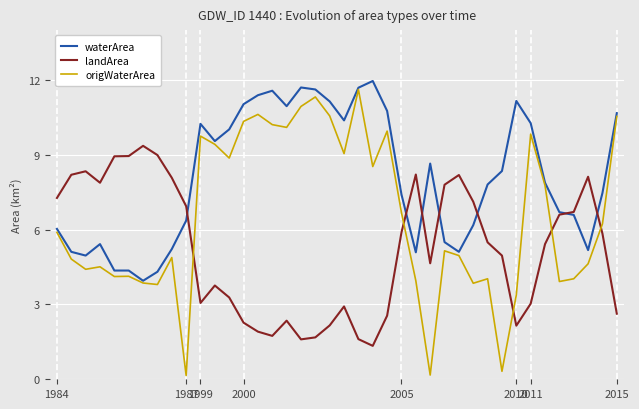

What is the highest value of the landArea series?

9.4